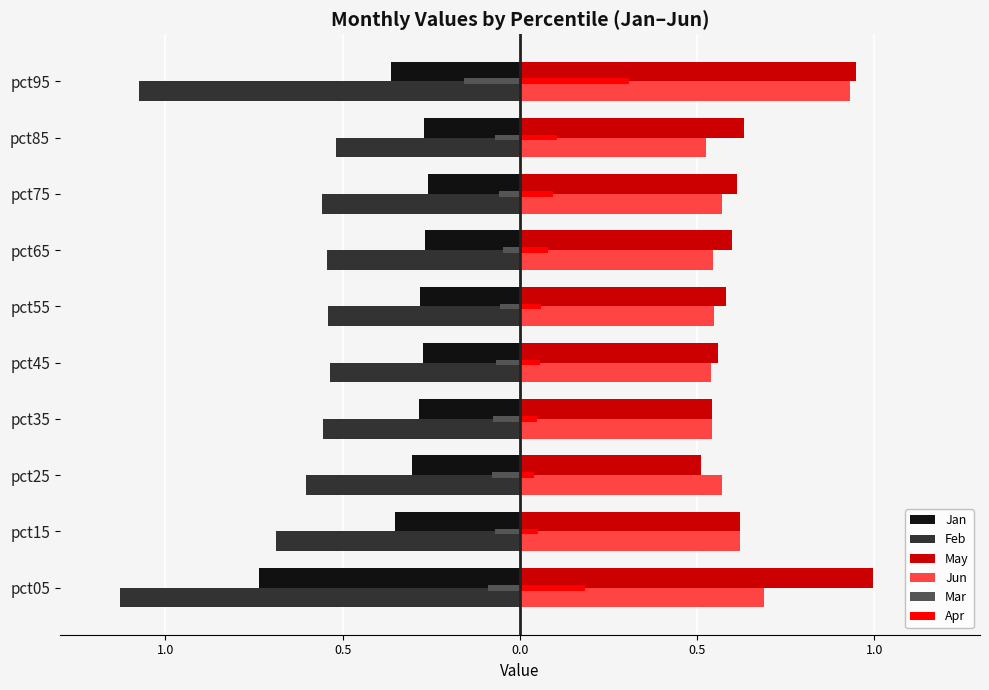

Are the bars grouped side by side (vs. stacked)?

Yes